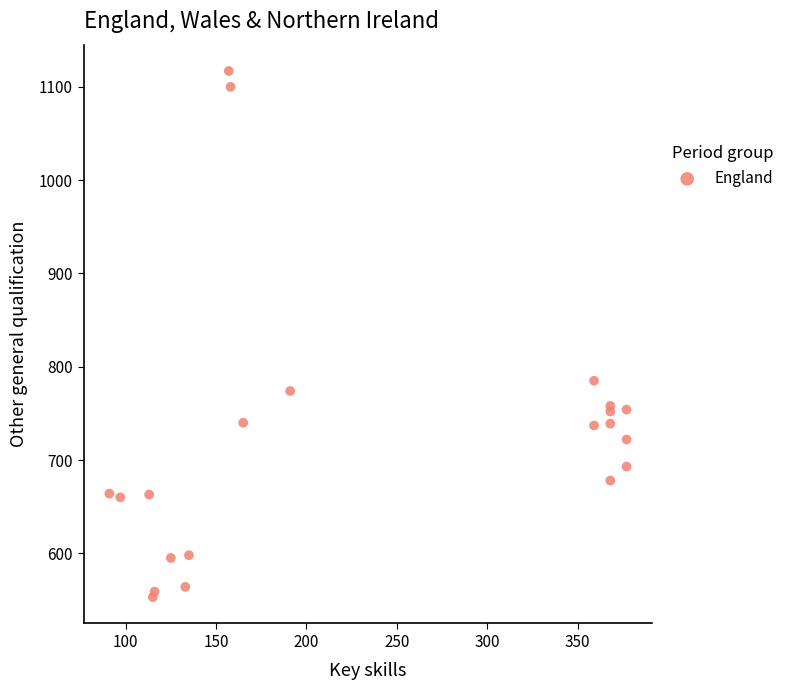

What Y value in the scatter plot is closest to 835?

785